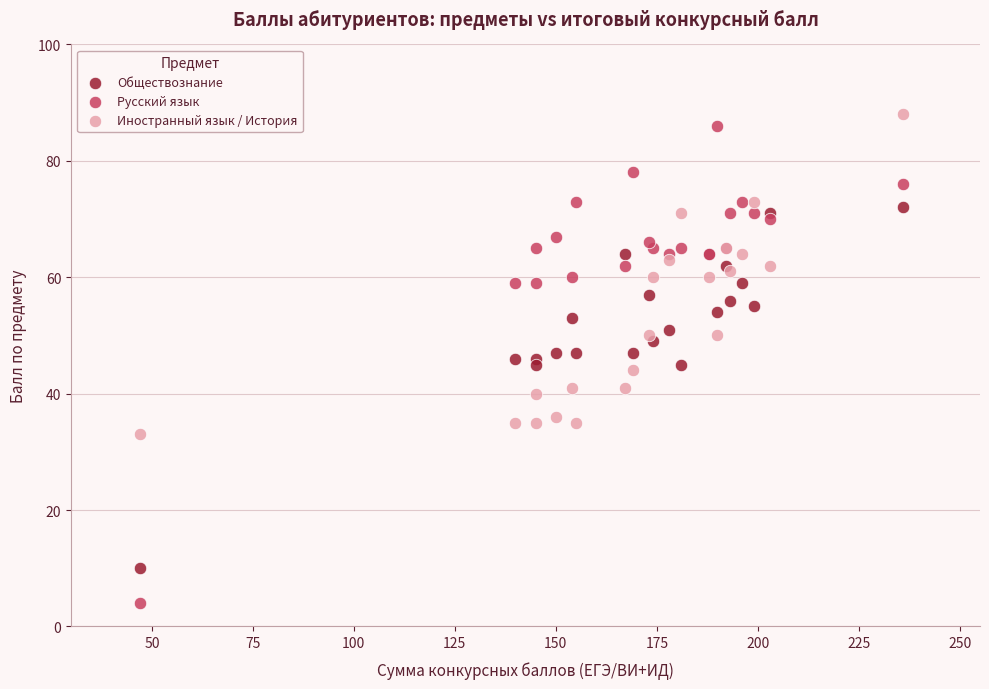

What is the X range (max minus min) for the scatter plot?

189